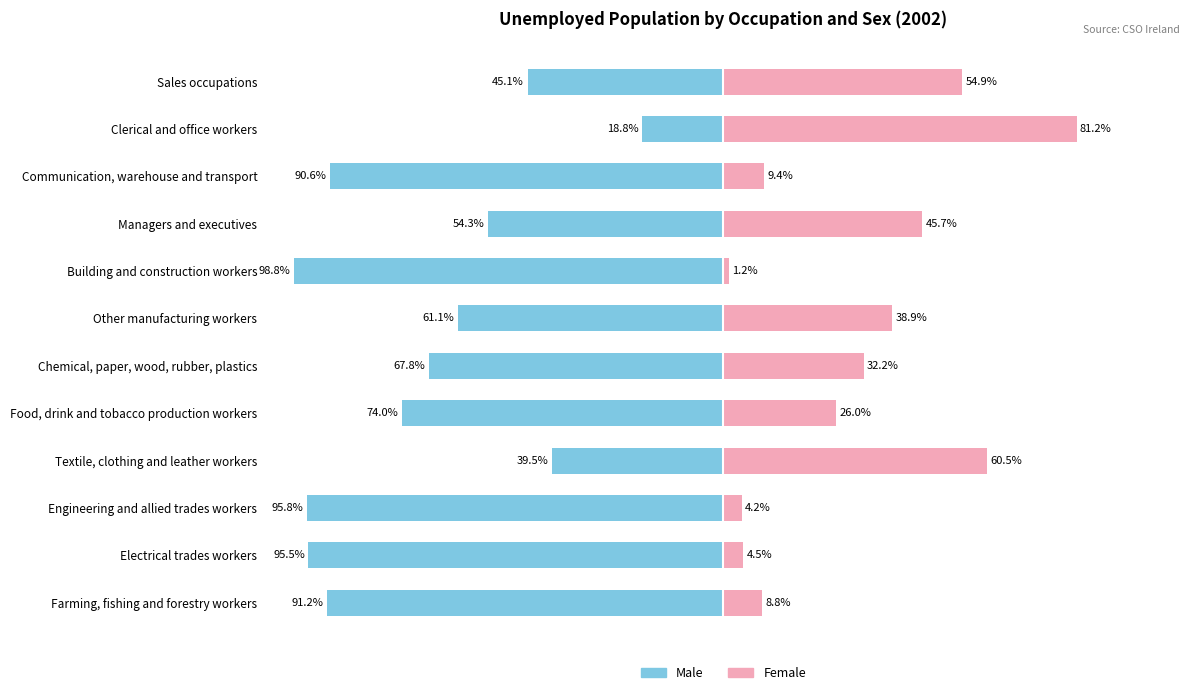

The Female series shows 18.6 at 6. True or false?

False